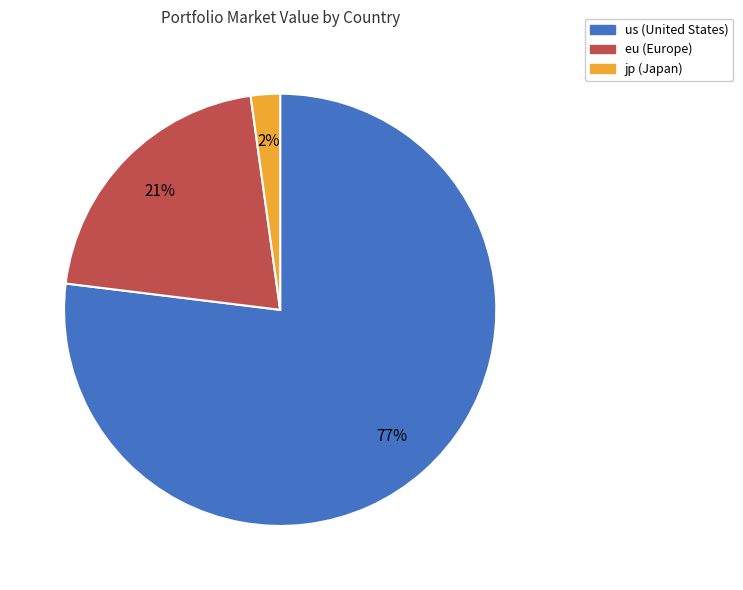

How many segments does this pie chart have?

3